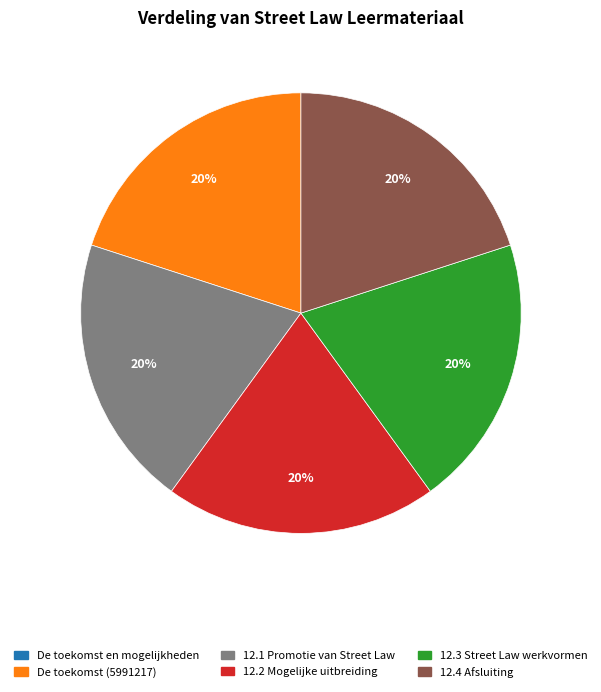

Does any single category account for the majority?

No